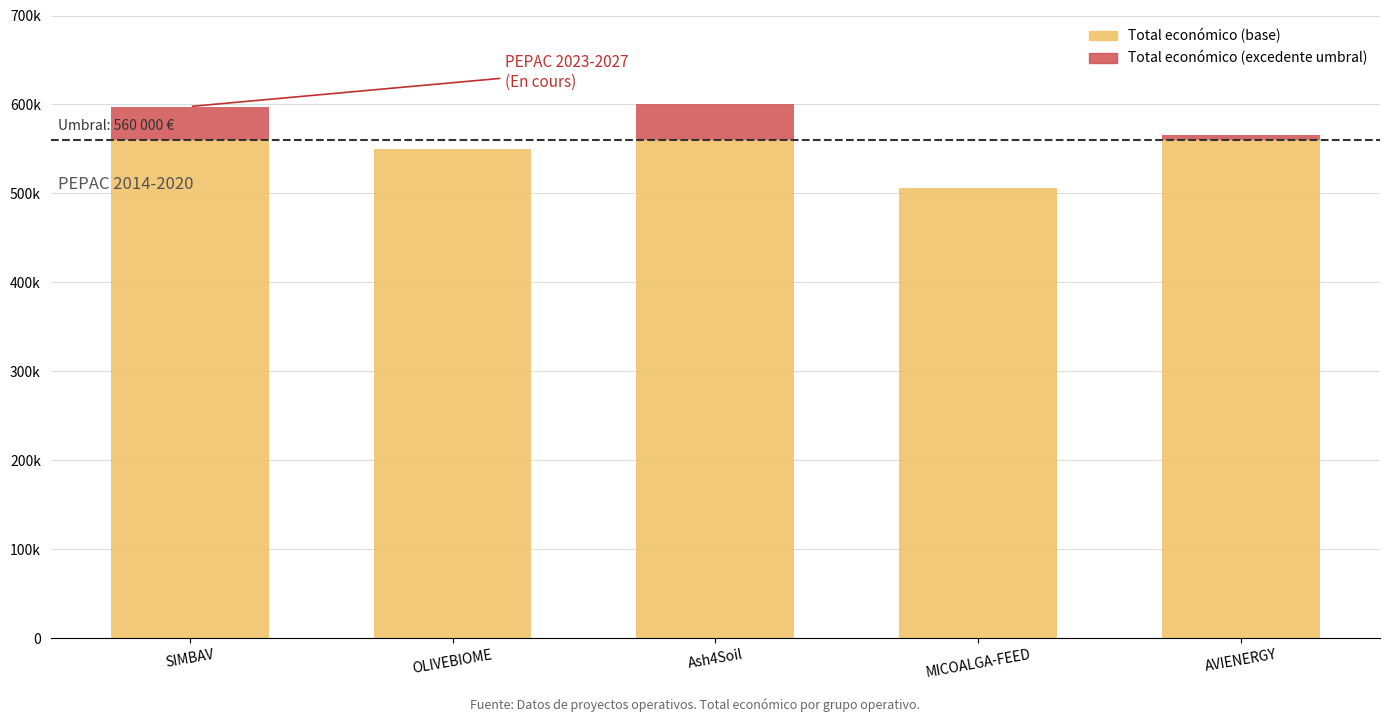

The Total económico (excedente) series shows 37651 at SIMBAV. True or false?

True